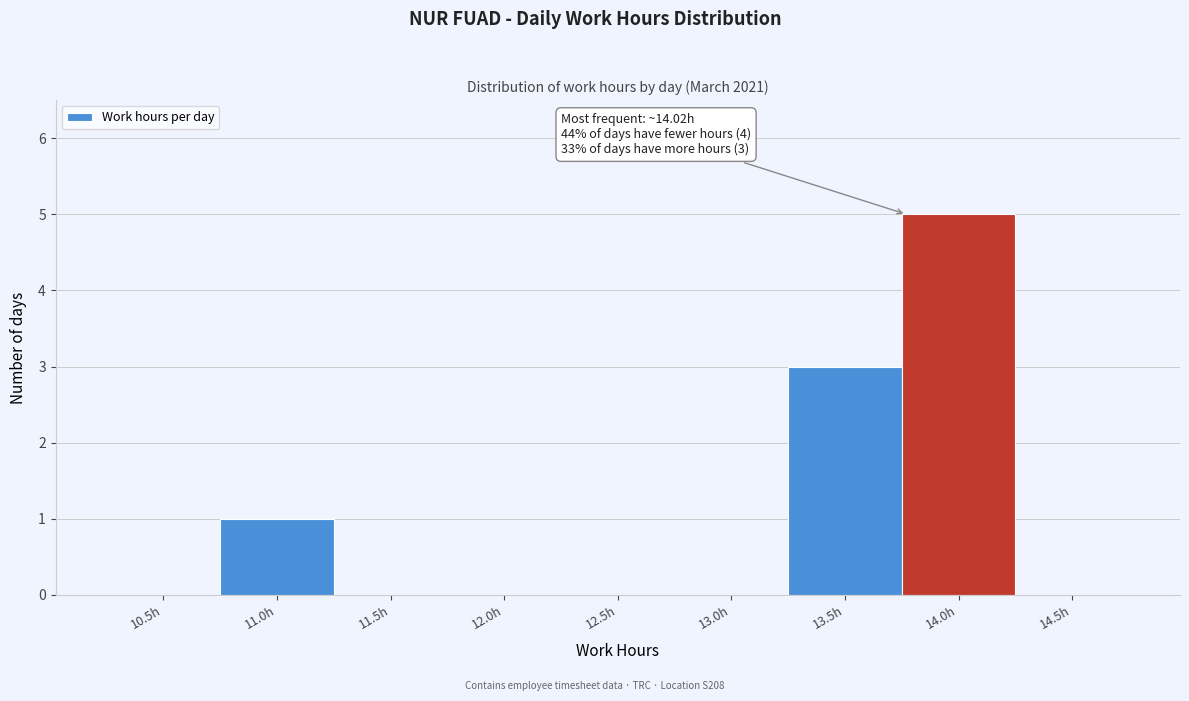

Reading left to right, what are all the values shown in this chart?

10.5h=0	11.0h=1	11.5h=0	12.0h=0	12.5h=0	13.0h=0	13.5h=3	14.0h=5	14.5h=0